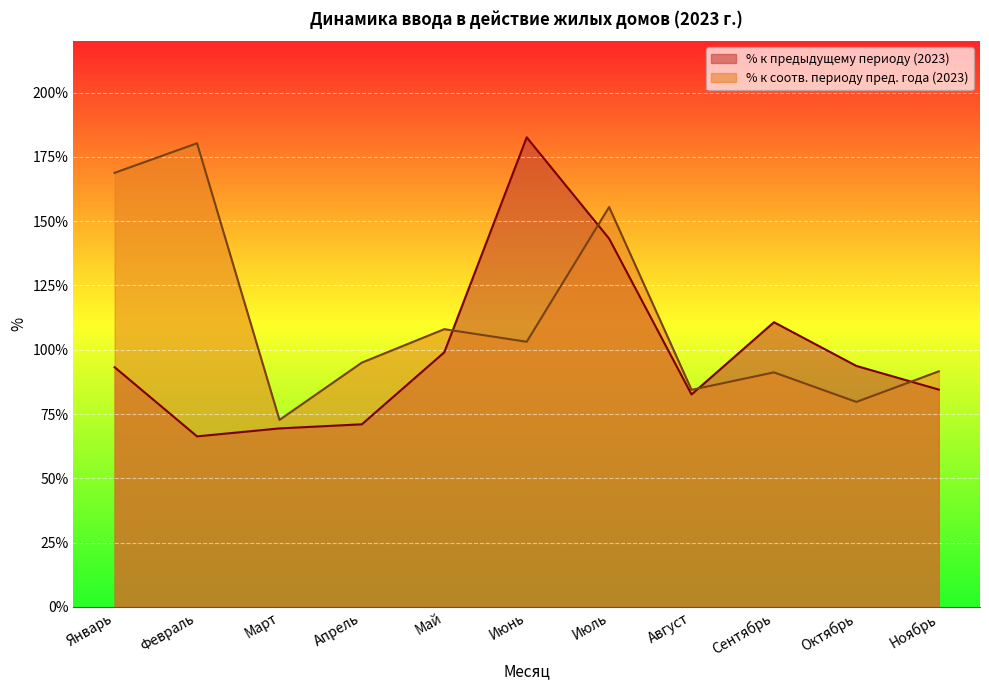

Reading left to right, extract all data points from this chart.

93.2	66.3	69.4	71.0	99.0	182.6	143.2	82.6	110.7	93.7	84.5